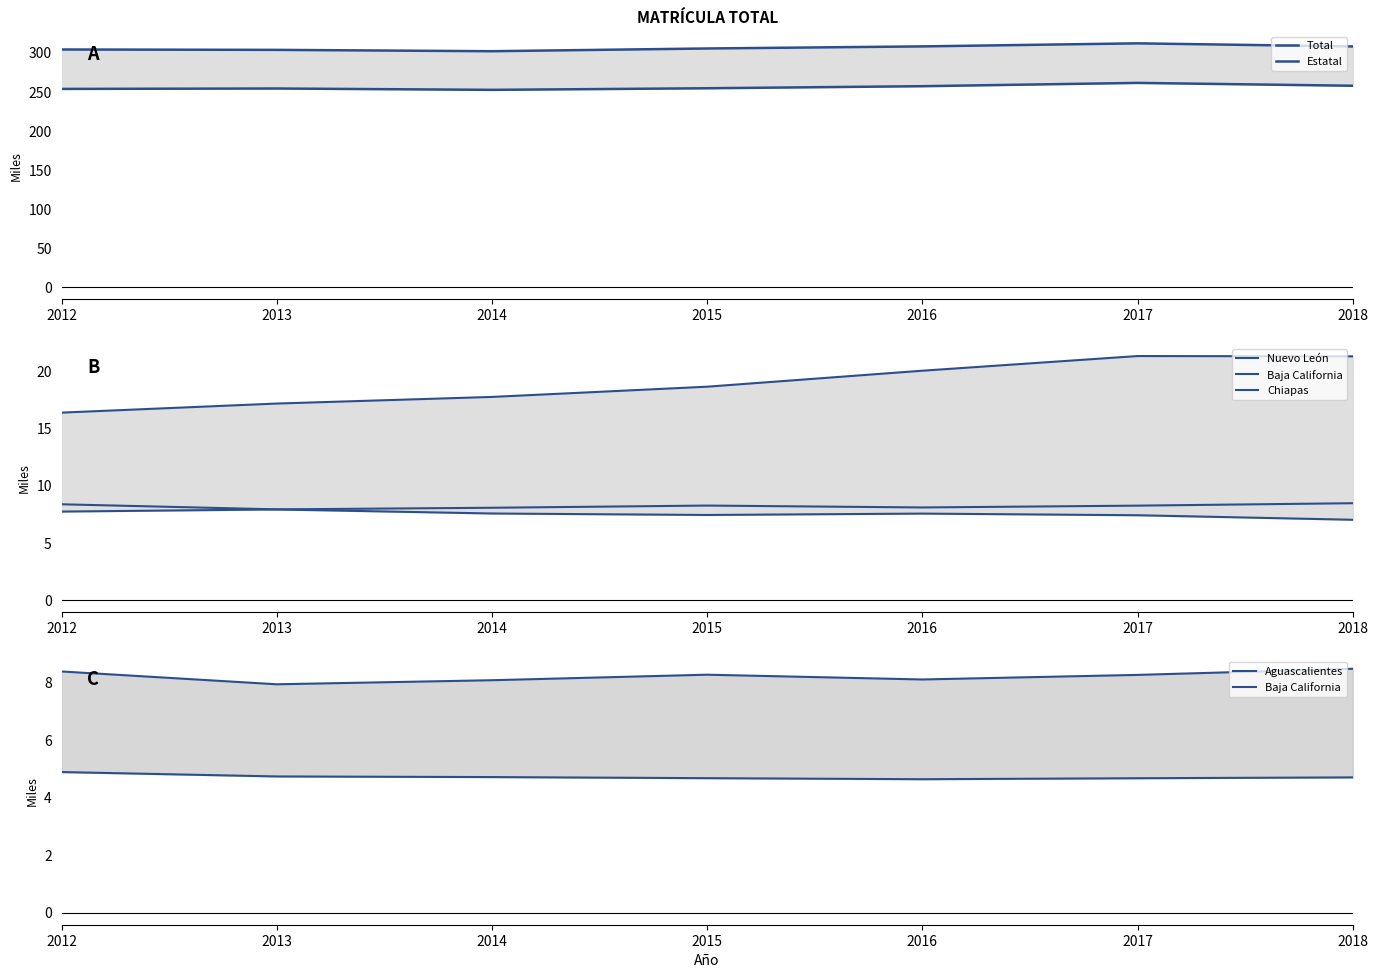

What is the difference between the maximum and minimum values in the Aguascalientes series?

0.2